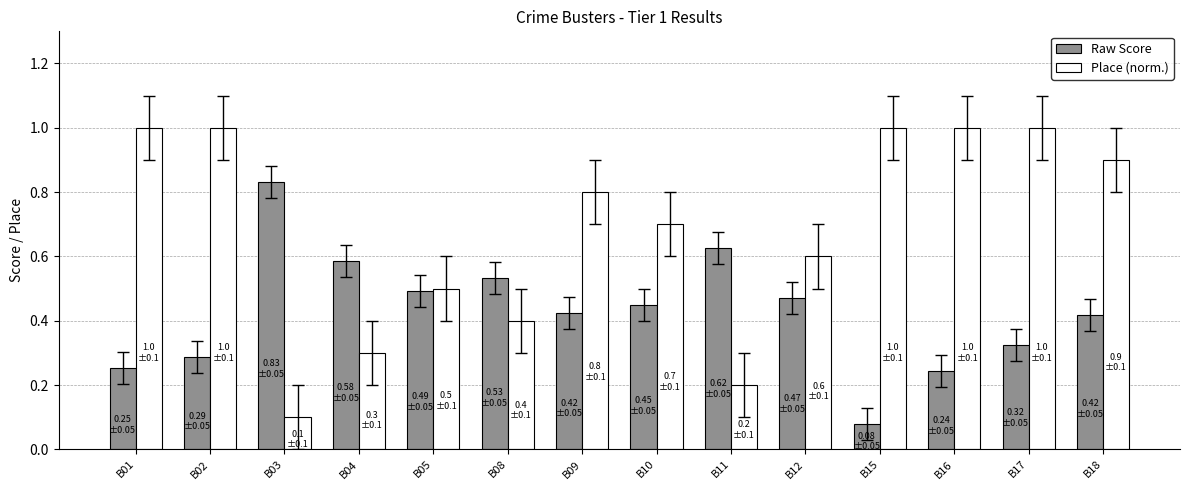

At B02, list the series in order from smallest to largest.

Raw Score, Place (norm.)